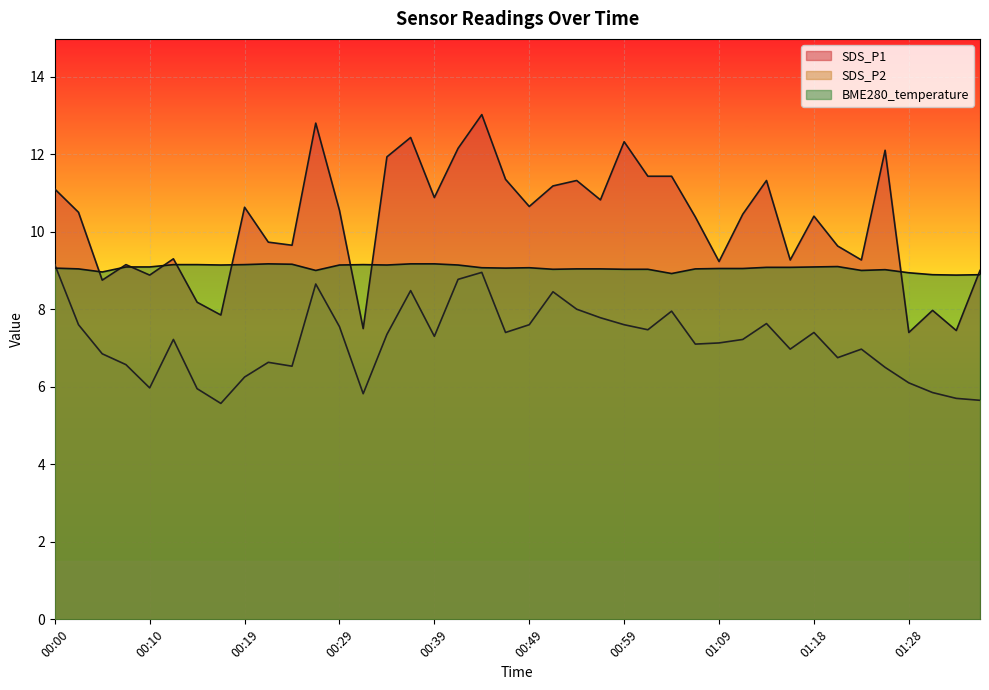

What is the sum of the SDS_P2 values at 00:19 and 01:09?

13.4